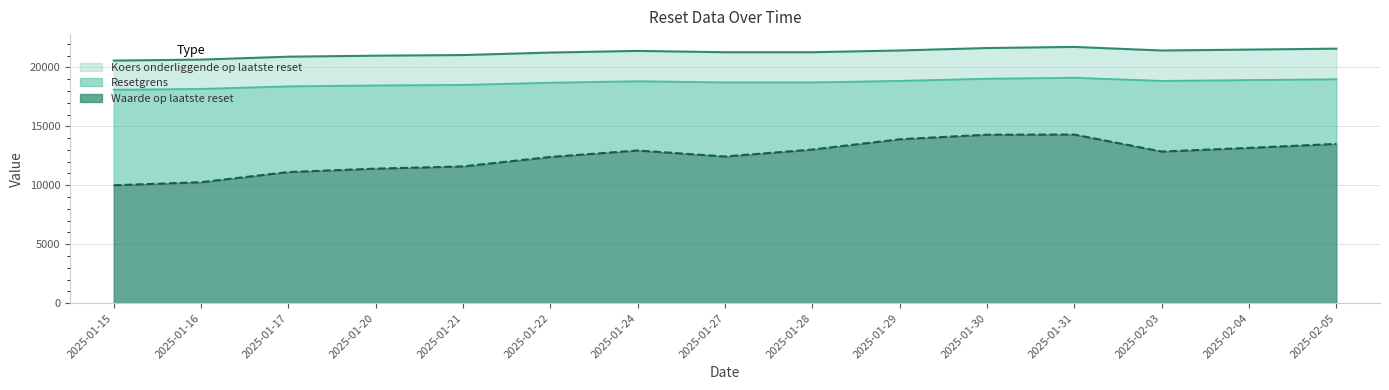

What is the difference between the highest and lowest values at 2025-02-04?

8335.7